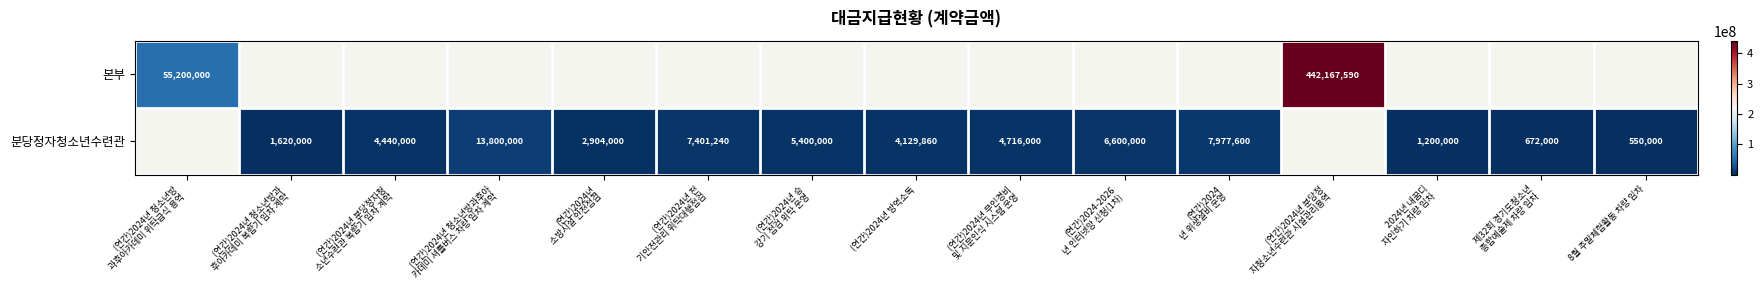

True or false: 분당정자청소년수련관 has a value of 550000 at 8월 주말체험활동 차량 임차.

True